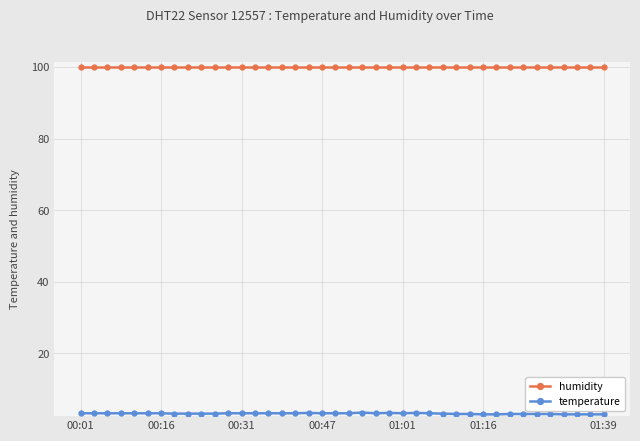

What are all the series names shown in the legend?

humidity, temperature